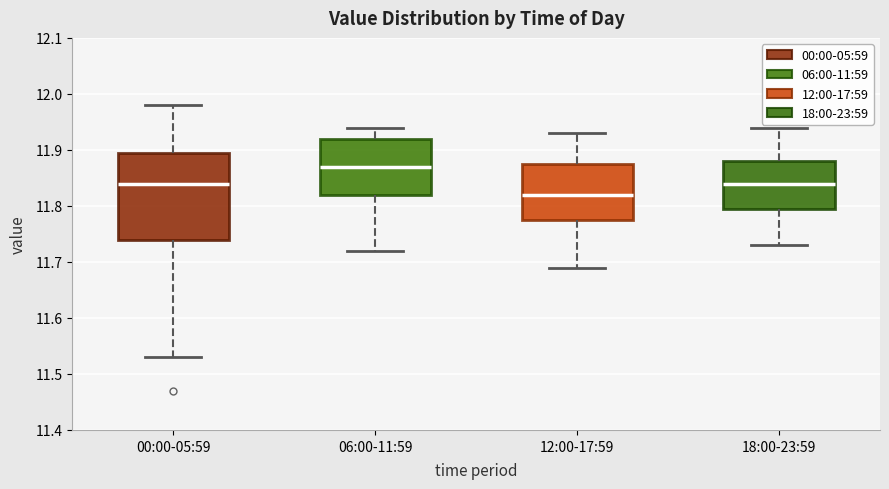

Reading left to right, read every box against the y-axis: the position of its median line, the range the box covers, and the ends of its whiskers. The values are not printed on the chart, so give them approximately, as read against the axis.

00:00-05:59: median 11.84, box 11.74 to 11.90, whiskers 11.53 to 11.98
06:00-11:59: median 11.87, box 11.82 to 11.92, whiskers 11.72 to 11.94
12:00-17:59: median 11.82, box 11.78 to 11.88, whiskers 11.69 to 11.93
18:00-23:59: median 11.84, box 11.80 to 11.88, whiskers 11.73 to 11.94